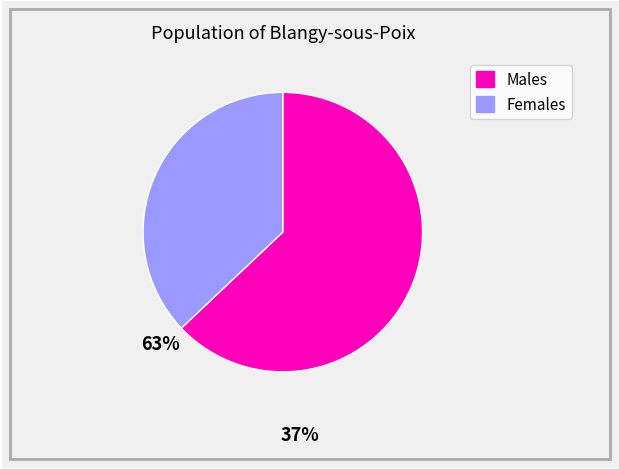

How many slices are in this pie chart?

2